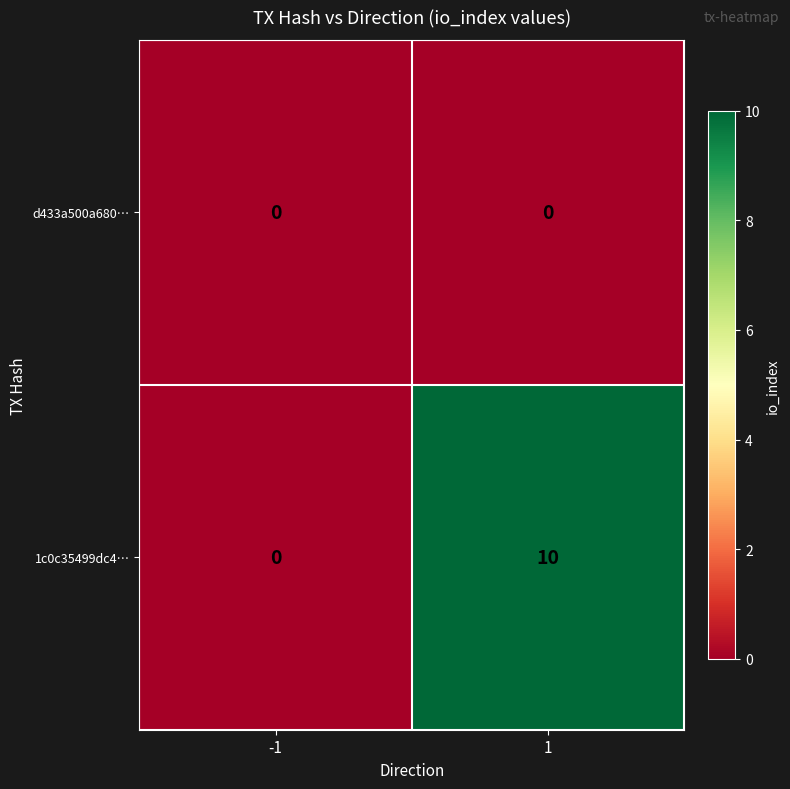

Which series has the largest total across all categories?

1c0c35499dc4…